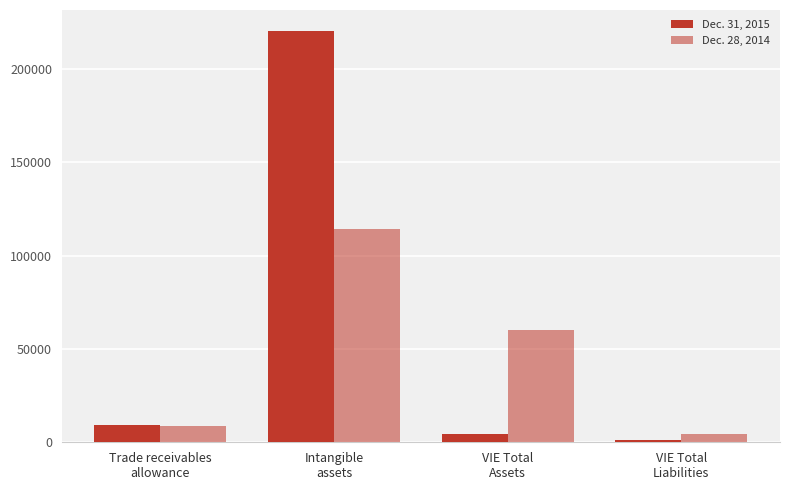

What is the difference between the Dec. 28, 2014 values at Intangible
assets and Trade receivables
allowance?

105429